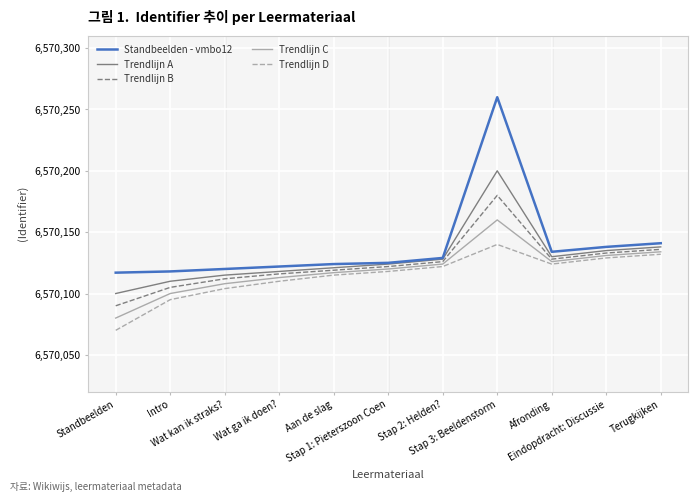

True or false: Trendlijn A and Trendlijn D cross at least once.

False